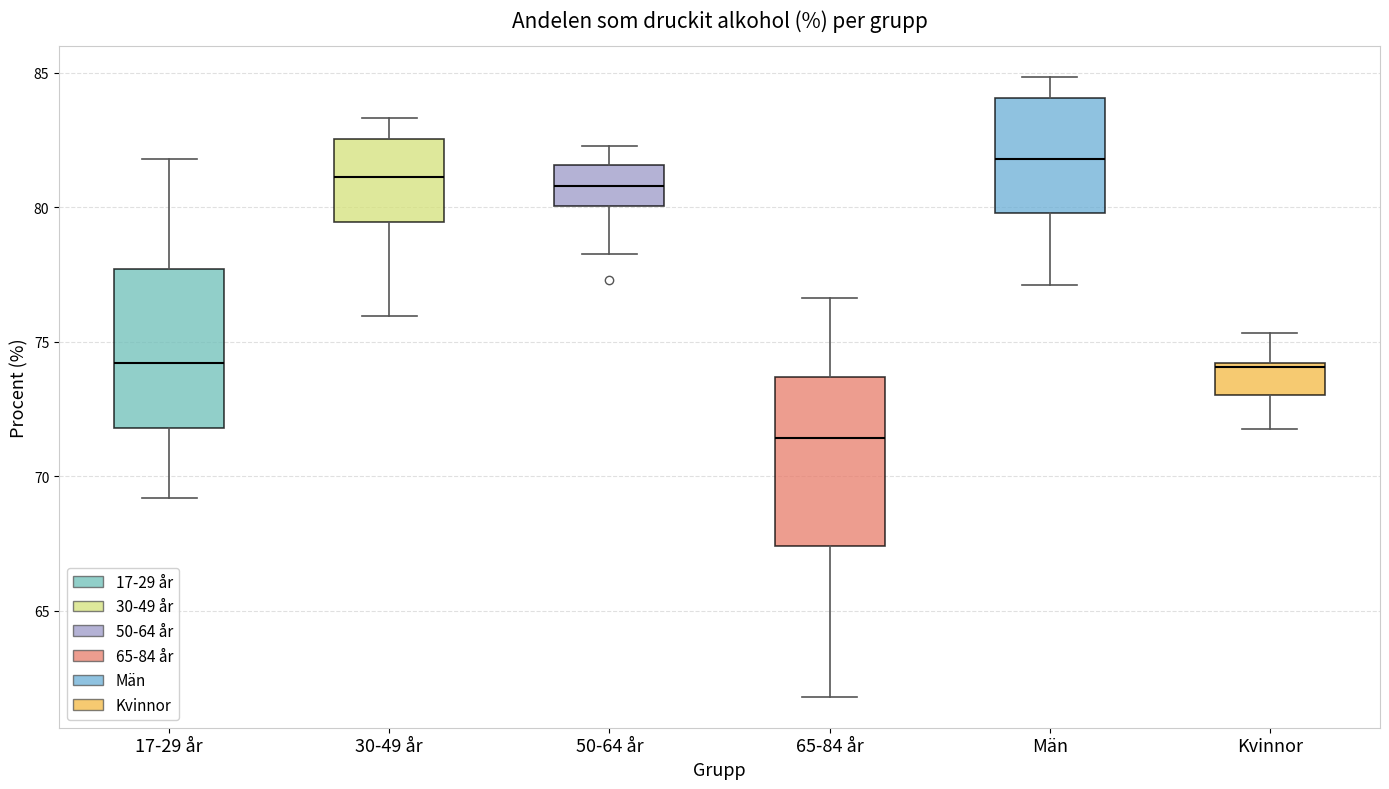

Reading left to right, read every box against the y-axis: the position of its median line, the range the box covers, and the ends of its whiskers. The values are not printed on the chart, so give them approximately, as read against the axis.

17-29 år: median 74.0, box 72.0 to 77.5, whiskers 69.0 to 82.0
30-49 år: median 81.0, box 79.5 to 82.5, whiskers 76.0 to 83.5
50-64 år: median 81.0, box 80.0 to 81.5, whiskers 78.5 to 82.5
65-84 år: median 71.5, box 67.5 to 73.5, whiskers 62.0 to 76.5
Män: median 82.0, box 80.0 to 84.0, whiskers 77.0 to 85.0
Kvinnor: median 74.0, box 73.0 to 74.0, whiskers 72.0 to 75.5